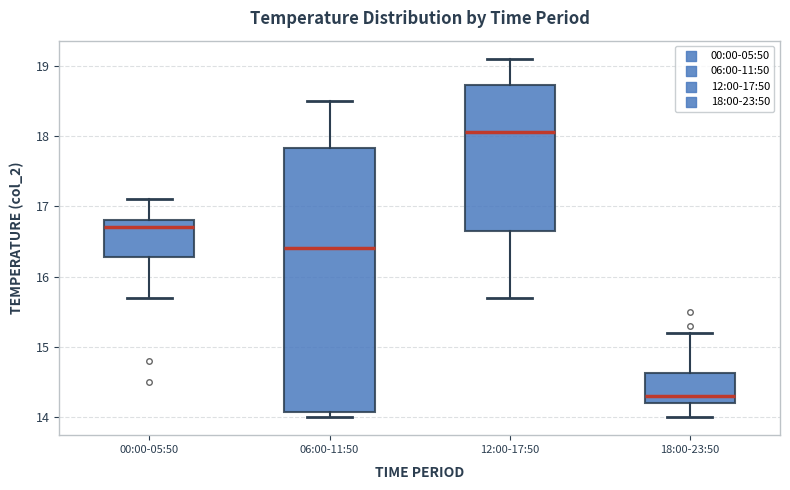

Which box's median line is the lowest?

18:00-23:50